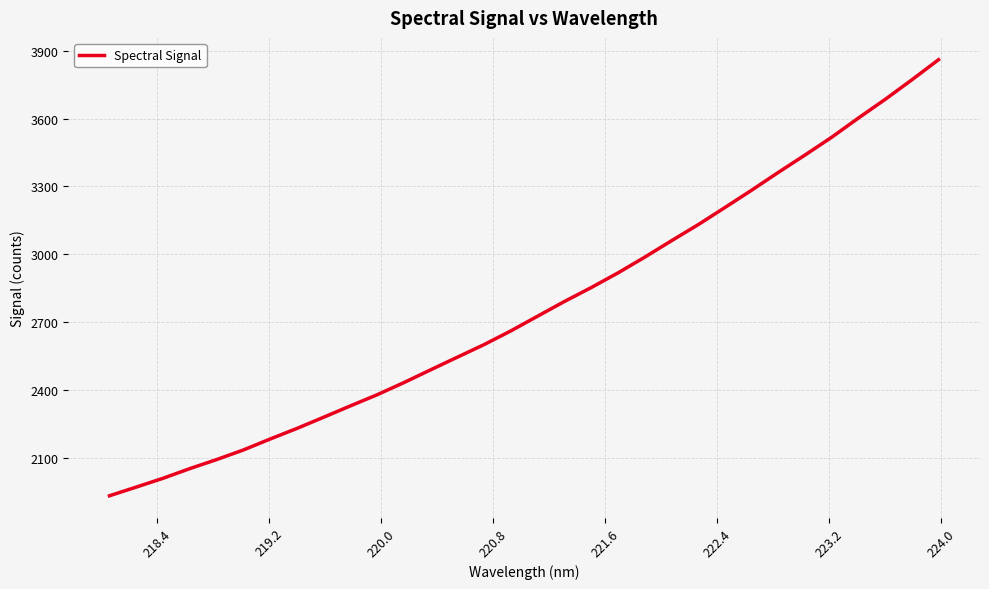

What is the difference between the maximum and minimum values?

1926.7